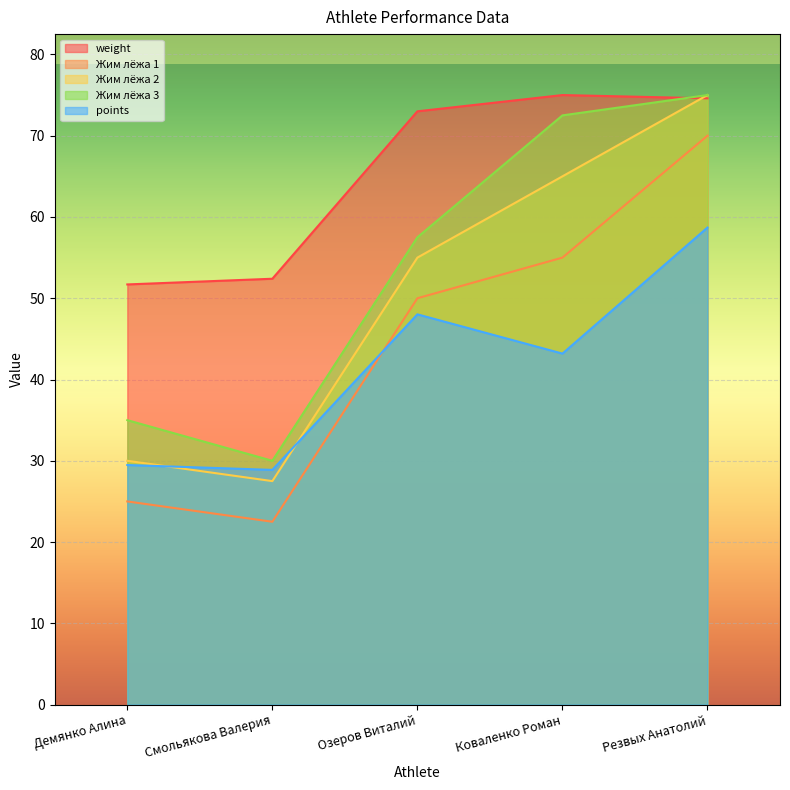

Where is the first local minimum for Жим лёжа 2?

Смольякова Валерия